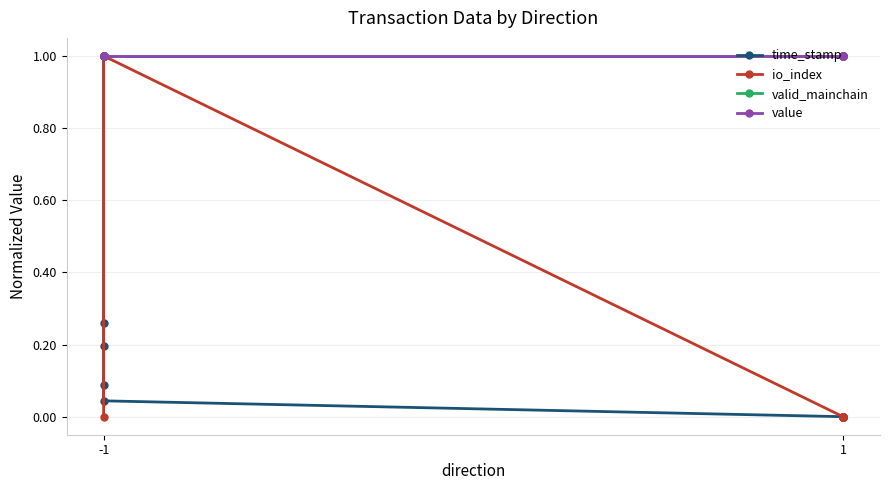

What is the maximum value shown in the chart?

1.0